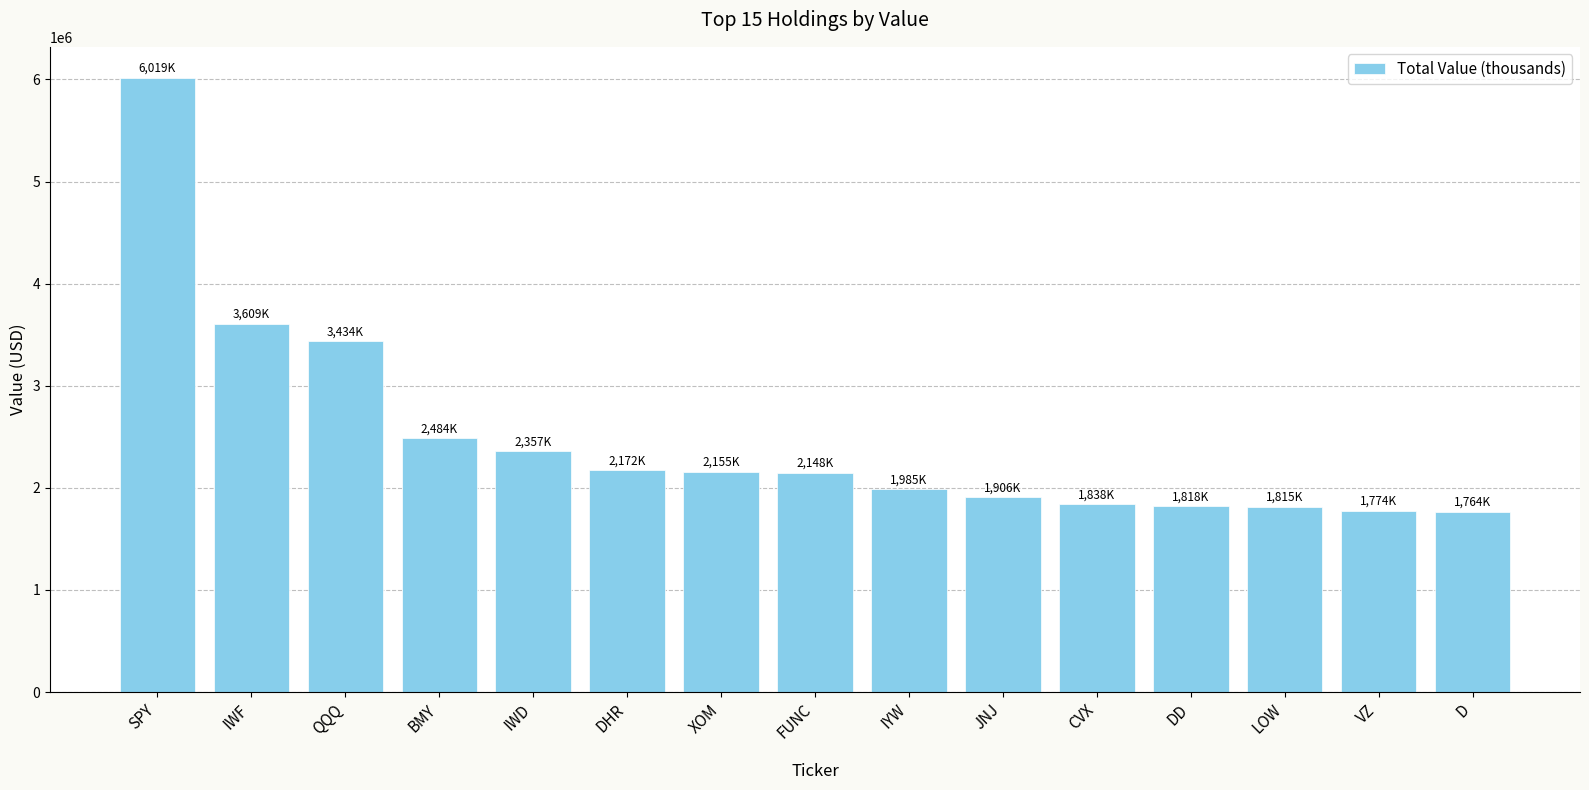

Which category has the highest value across all series?

SPY